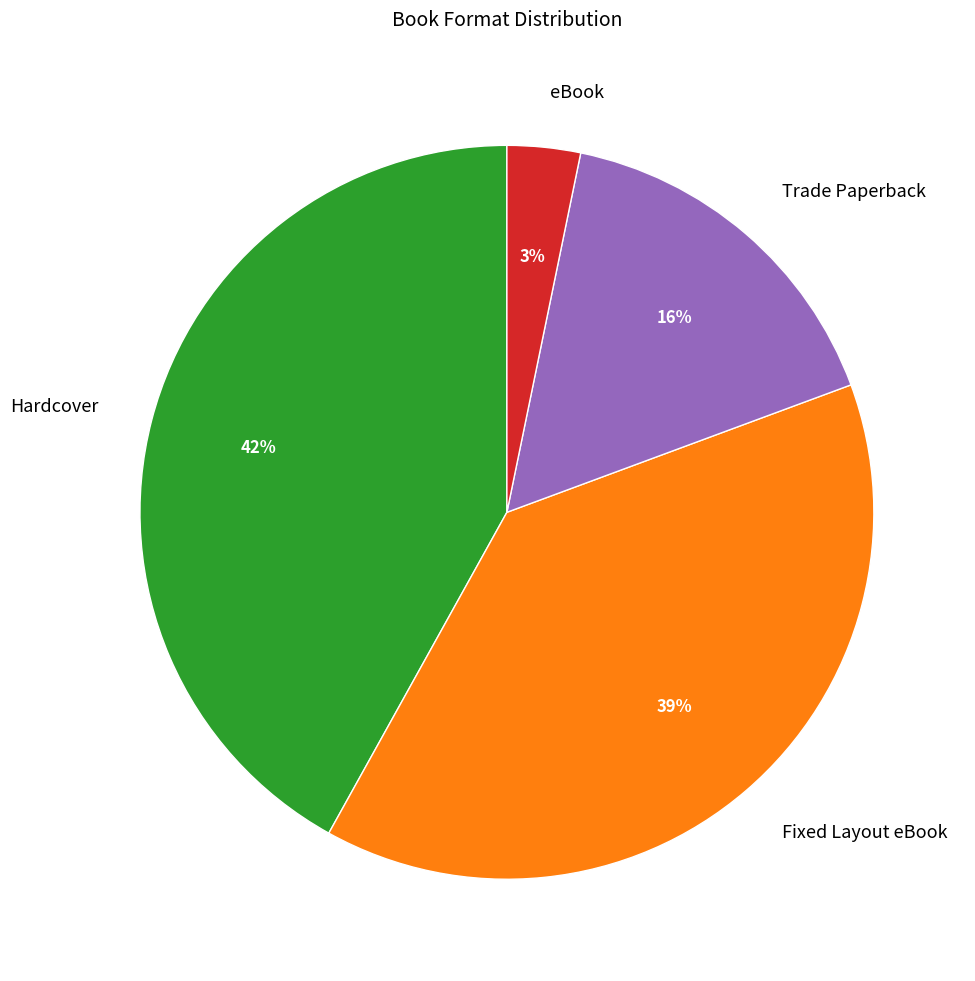

True or false: Hardcover accounts for 32% of the total.

False